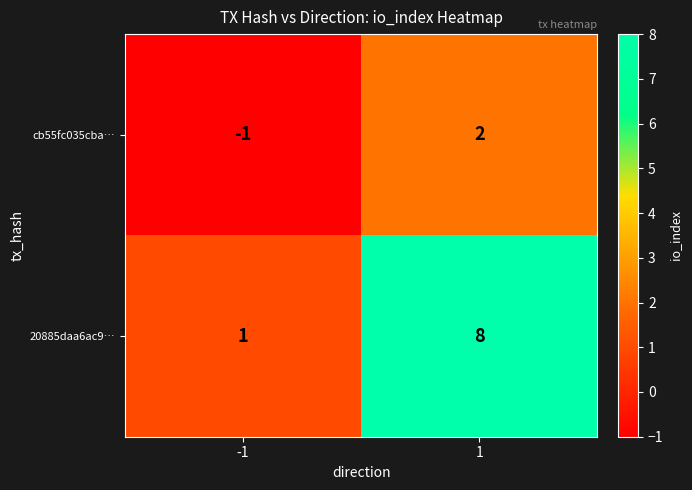

Between -1 and 1, which series saw the biggest shift?

20885daa6ac9…